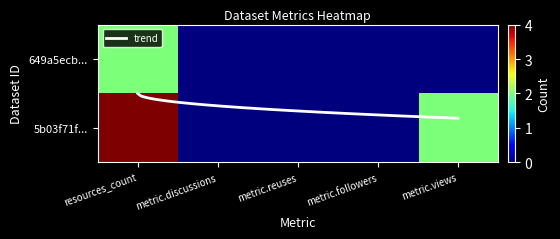

Which series has the widest spread of values?

5b03f71fc8d8c922914afa65